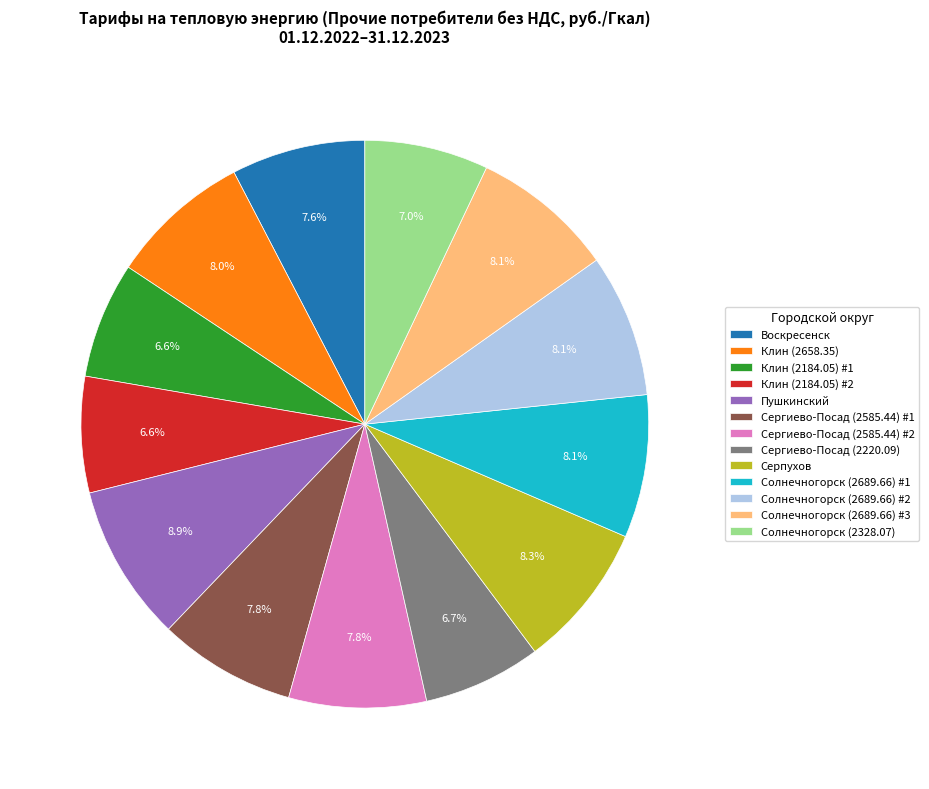

To the nearest percent, what is the combined percentage of Солнечногорск (2689.66) #1 and Клин (2184.05) #1?

15%